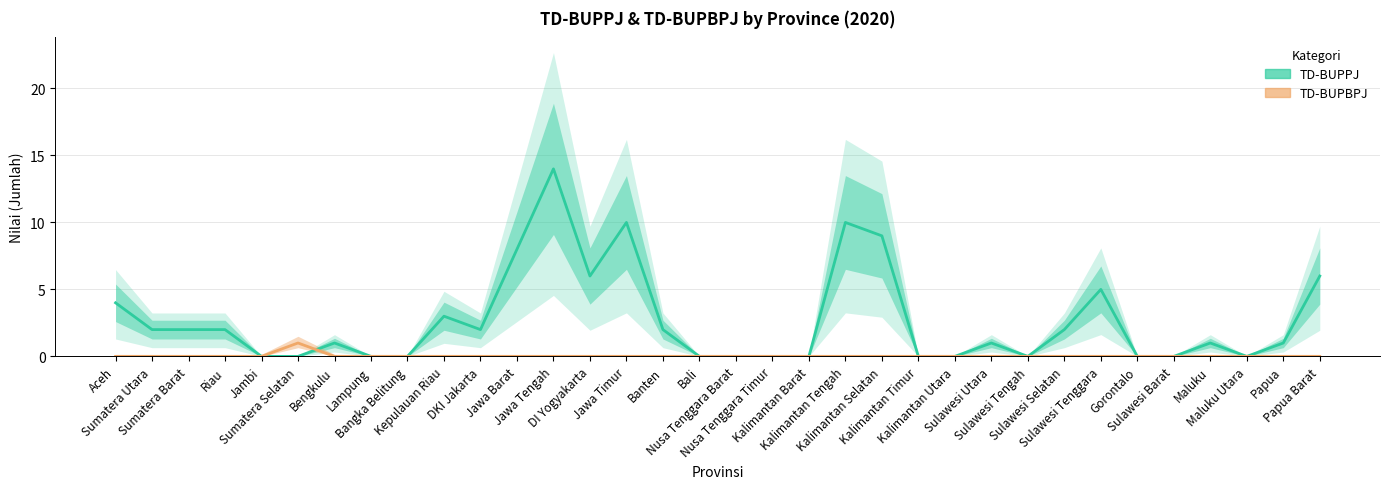

At which category does TD-BUPPJ reach its first local peak?

Bengkulu